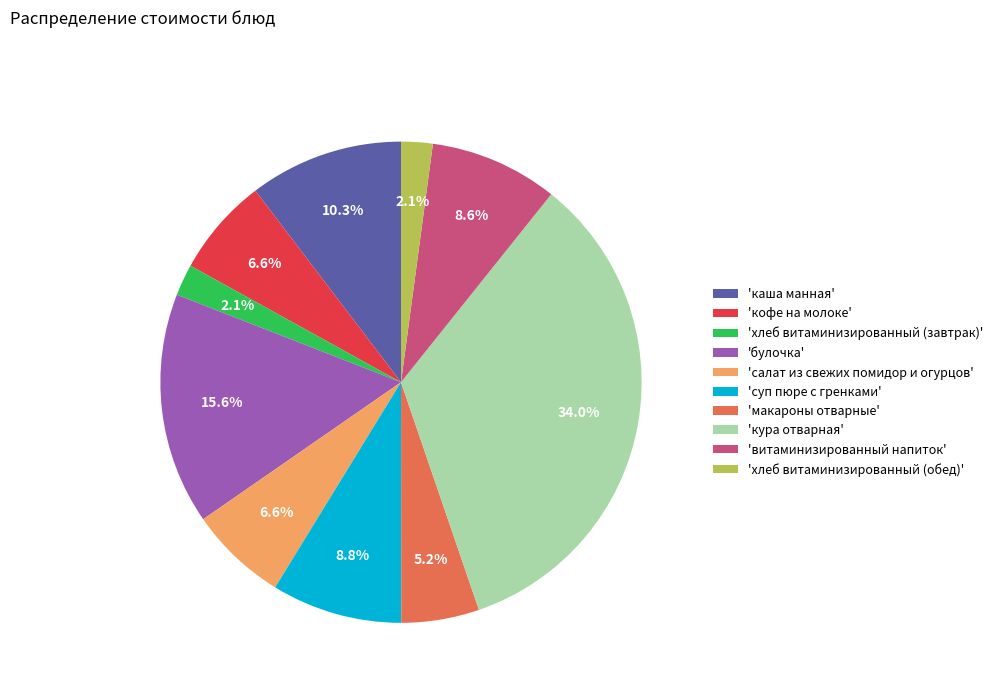

Do 'салат из свежих помидор и огурцов' and 'макароны отварные' together represent more than half of the pie?

No